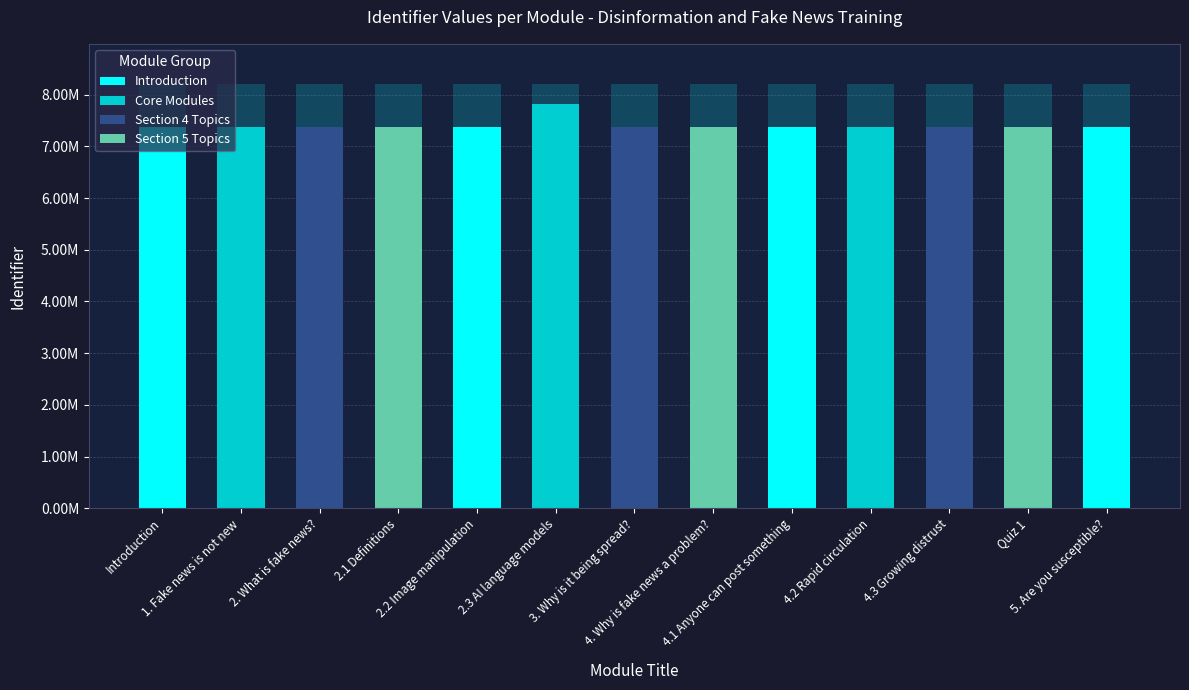

What is the label of the 9th bar from the left?

4.1 Anyone can post something